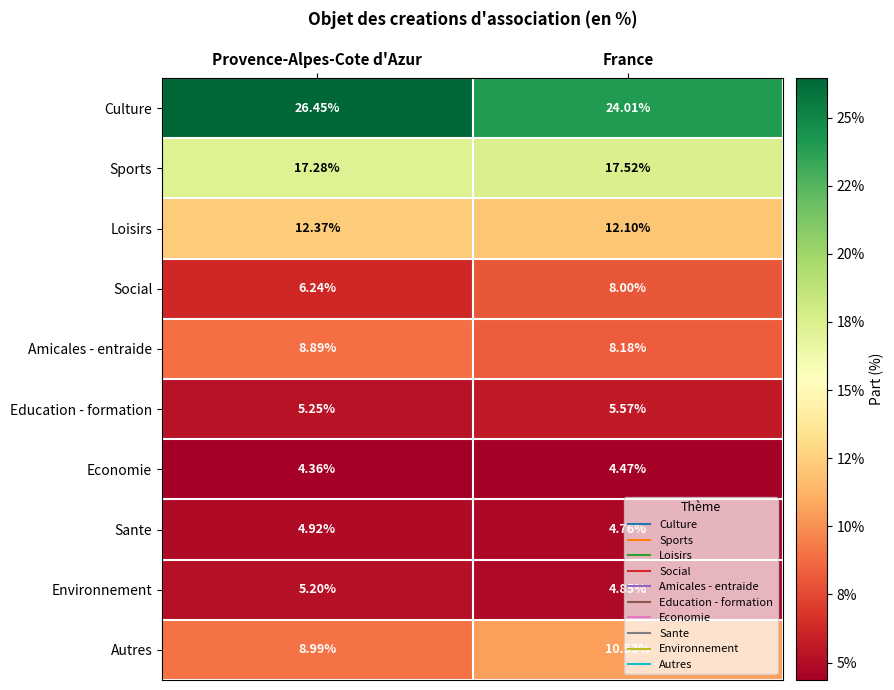

At which category is the sum across all series the highest?

France